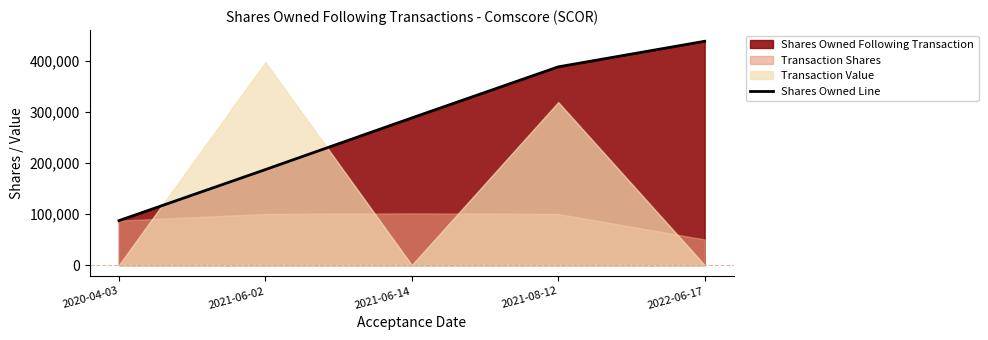

List the labels in order of value, largest first.

2022-06-17, 2021-08-12, 2021-06-14, 2021-06-02, 2020-04-03